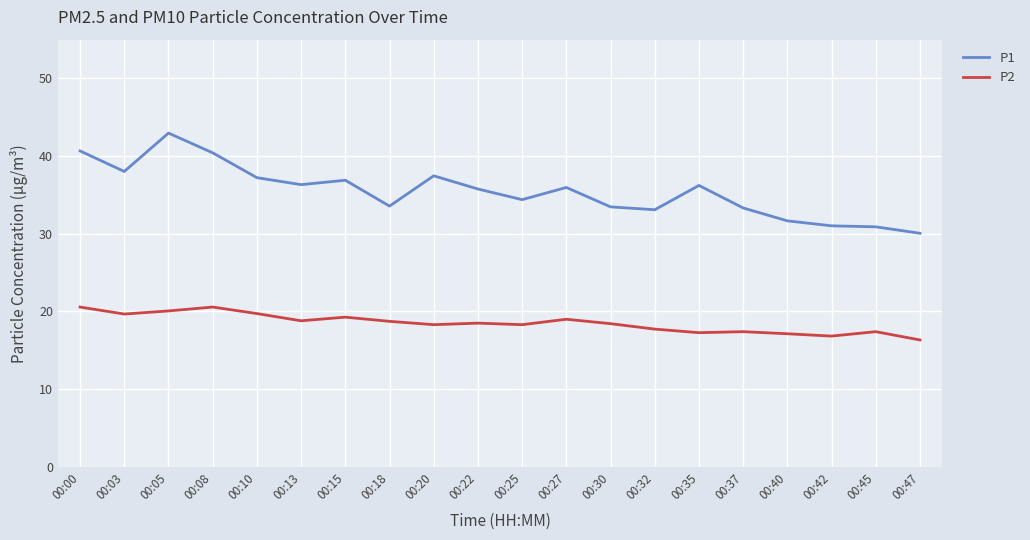

True or false: P1 and P2 cross at least once.

False